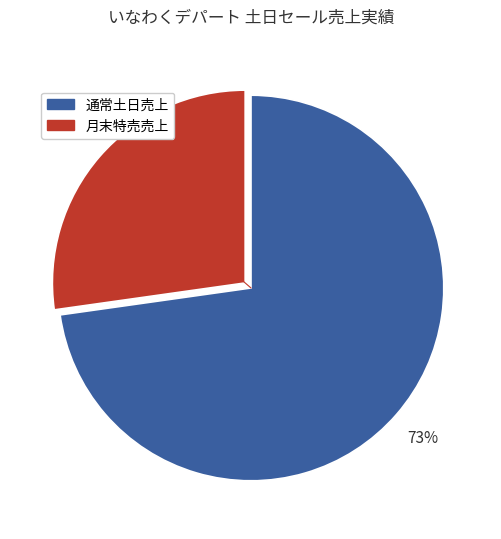

To the nearest percent, what is the difference between the largest and smallest slice percentages?

46%